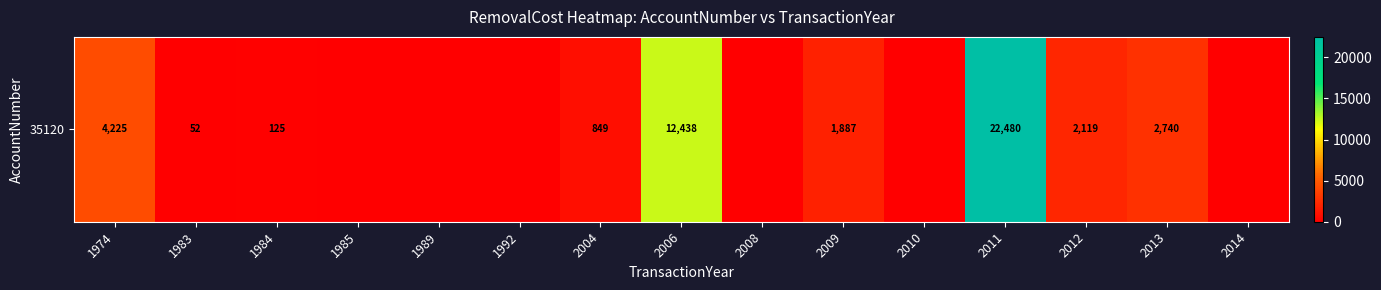

Rank the categories by value from lowest to highest.

1985, 1989, 1992, 2008, 2010, 2014, 1983, 1984, 2004, 2009, 2012, 2013, 1974, 2006, 2011